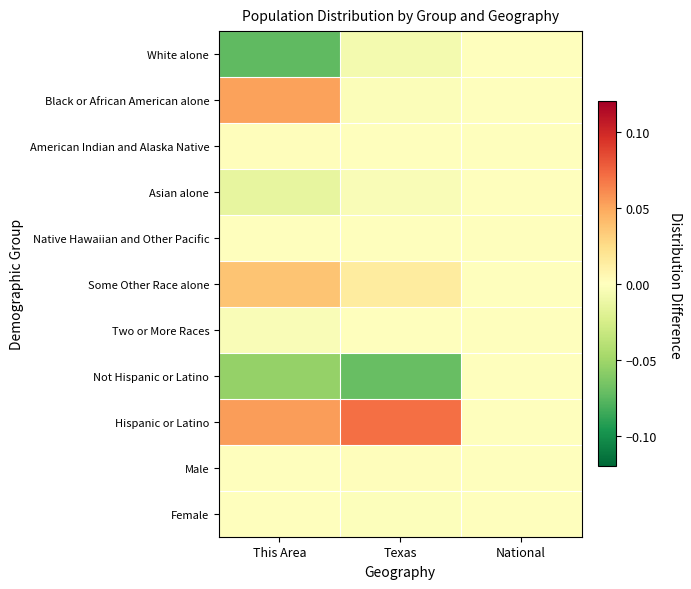

Reading right to left, what are all the values shown in this chart?

White alone: National=0.0	Texas=-0.0	This Area=-0.1
Black or African American alone: National=0.0	Texas=-0.0	This Area=0.1
American Indian and Alaska Native: National=0.0	Texas=-0.0	This Area=0.0
Asian alone: National=0.0	Texas=-0.0	This Area=-0.0
Native Hawaiian and Other Pacific: National=0.0	Texas=-0.0	This Area=-0.0
Some Other Race alone: National=0.0	Texas=0.0	This Area=0.0
Two or More Races: National=0.0	Texas=-0.0	This Area=-0.0
Not Hispanic or Latino: National=0.0	Texas=-0.1	This Area=-0.1
Hispanic or Latino: National=0.0	Texas=0.1	This Area=0.1
Male: National=0.0	Texas=0.0	This Area=-0.0
Female: National=0.0	Texas=-0.0	This Area=0.0